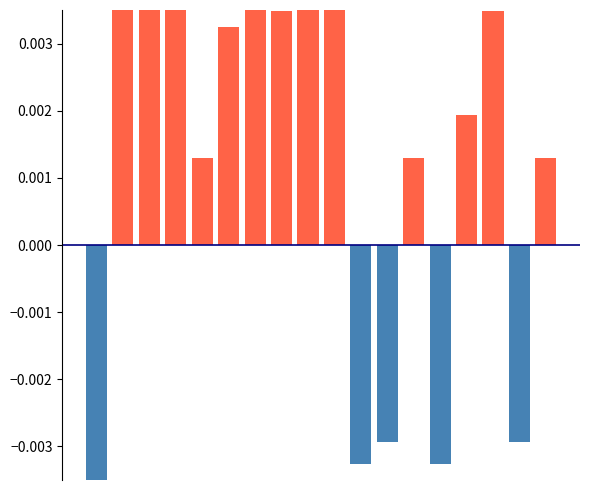

How many groups of bars are there?

18